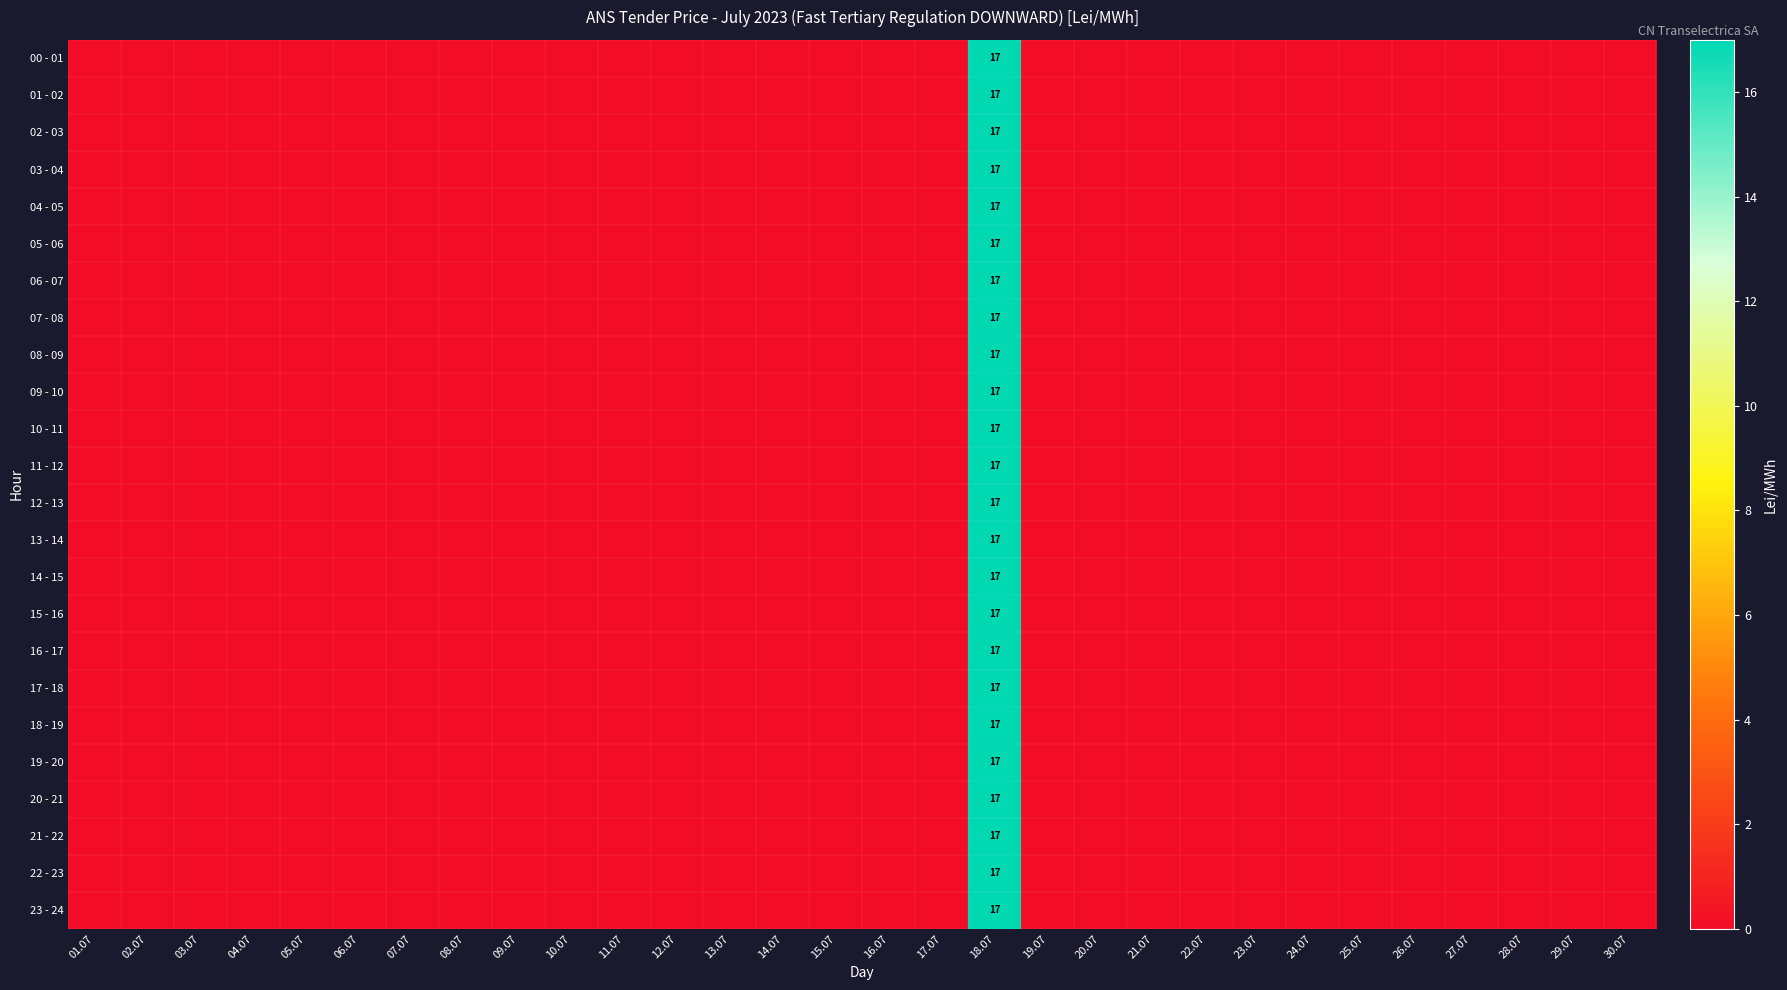

The 22 - 23 series shows -11 at 08.07. True or false?

False